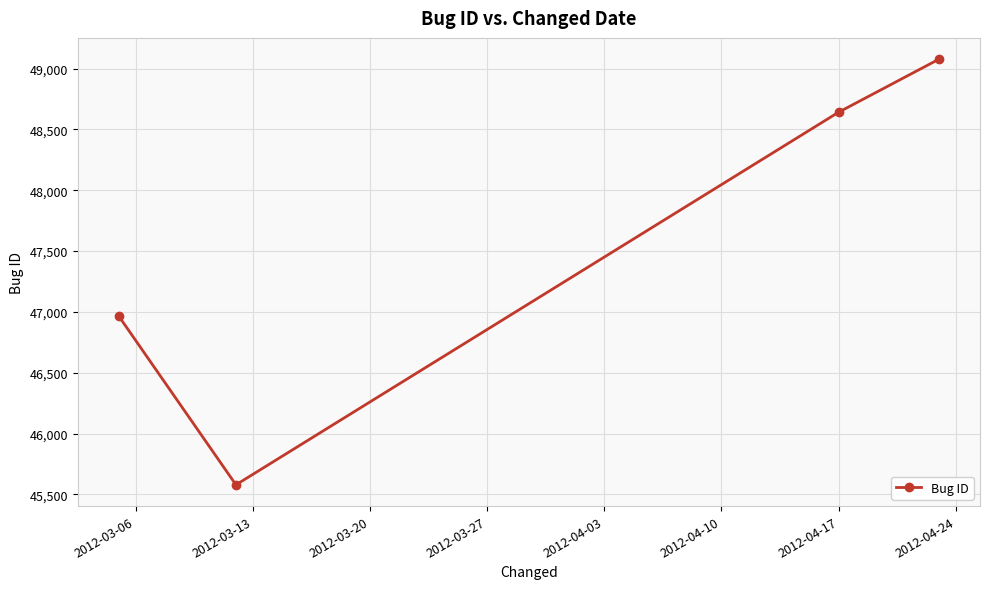

Reading right to left, what are all the values shown in this chart?

49077	48641	45579	46965